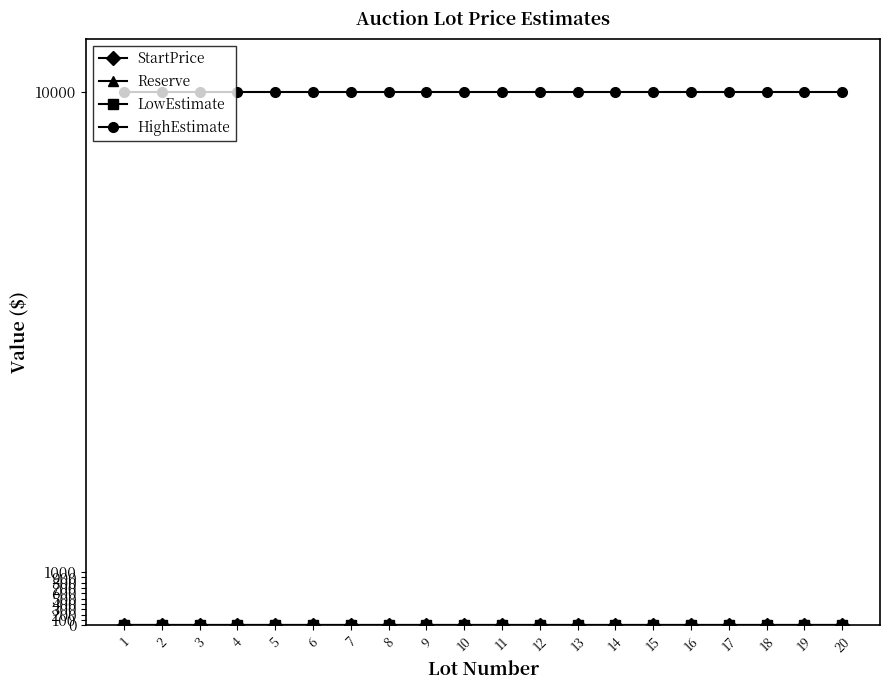

Does the chart display data point markers on the line(s)?

Yes